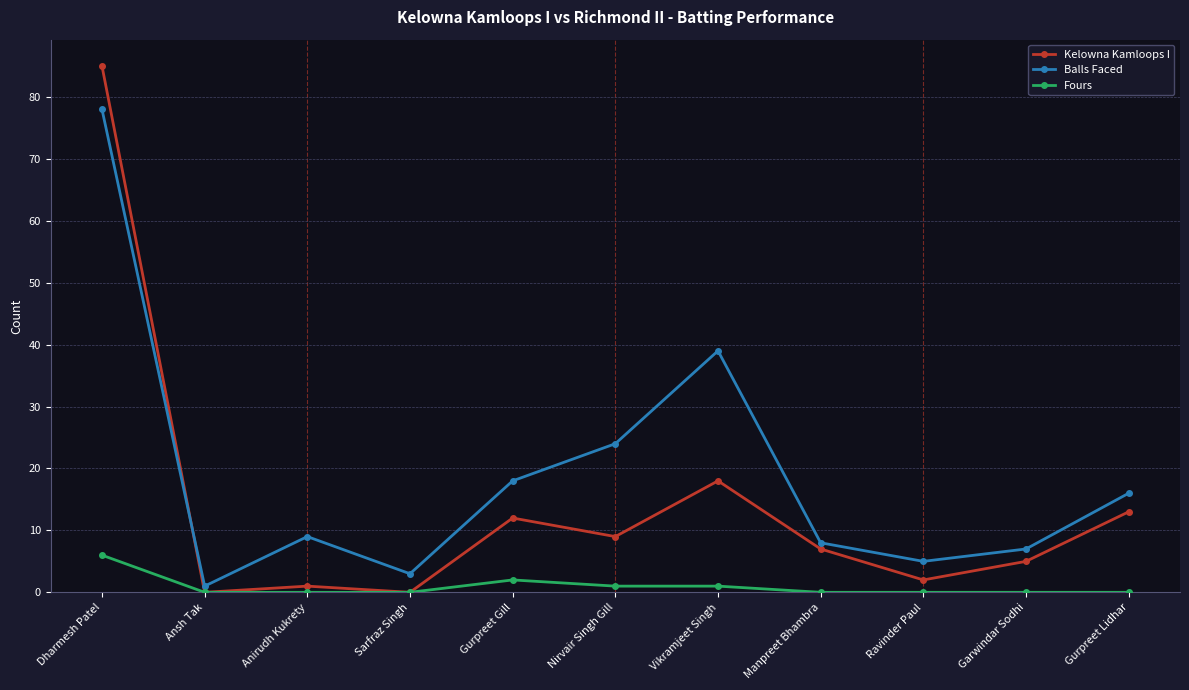

Where is the first local maximum for Kelowna Kamloops I?

Anirudh Kukrety